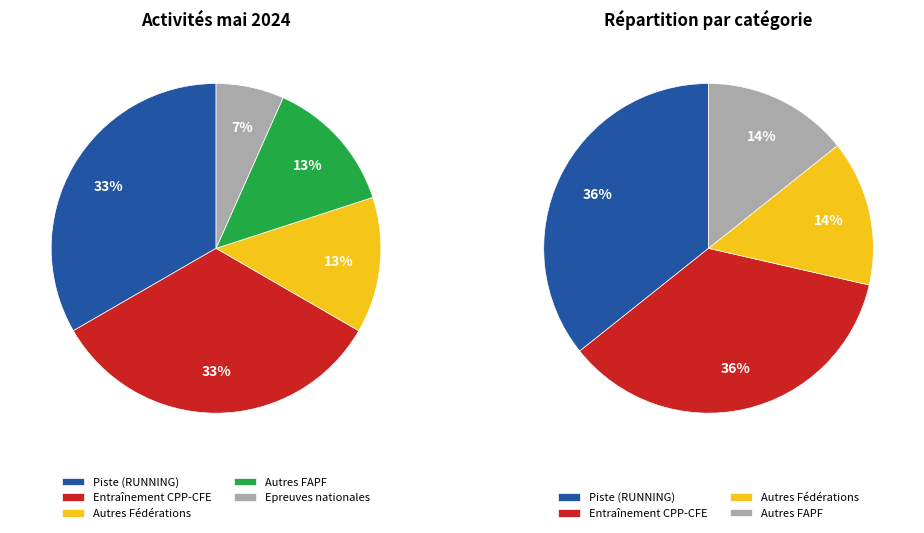

What percentage is the Autres Fédérations slice, to the nearest percent?

14%